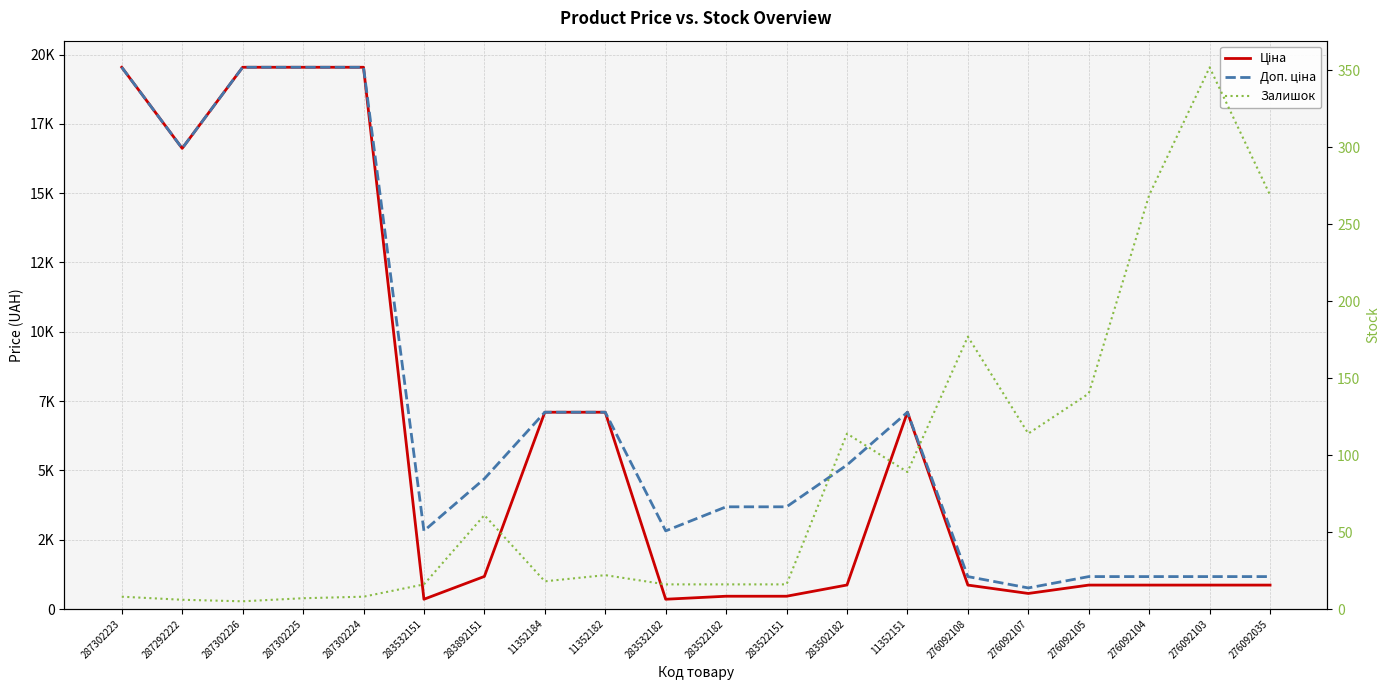

Where is Ціна nearest to the value 9947?

11352184